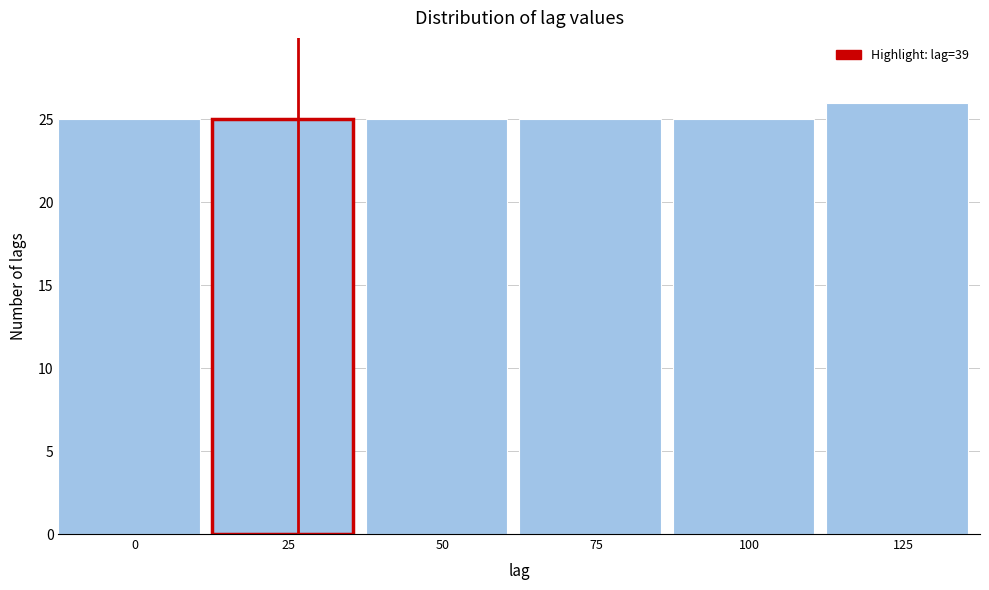

Reading right to left, list all the values displayed in this chart.

26	25	25	25	25	25